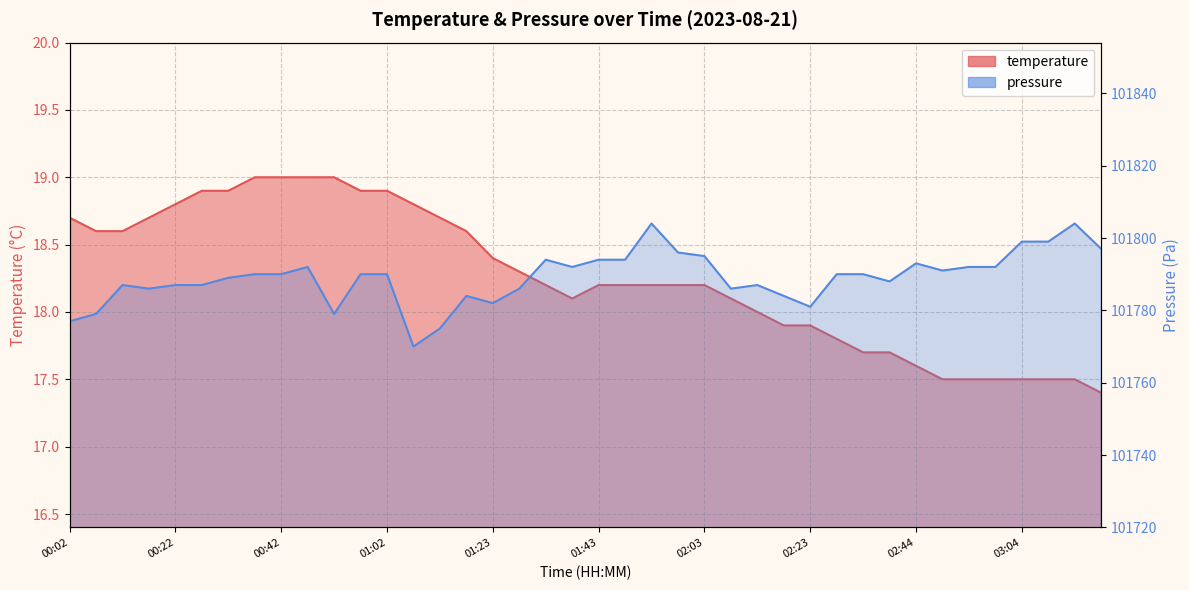

What is the difference between the highest and lowest values at 01:28?

101767.7